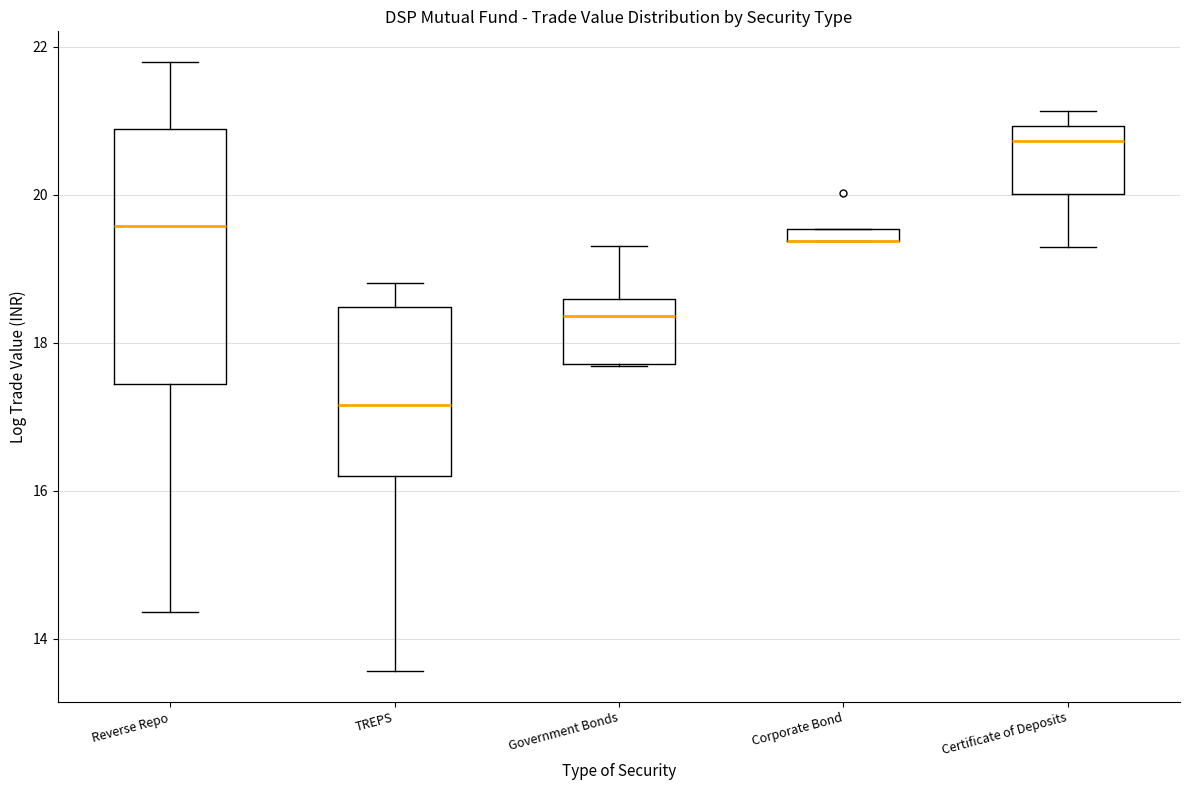

Which box is the tallest, from its lower edge to its upper edge?

Reverse Repo